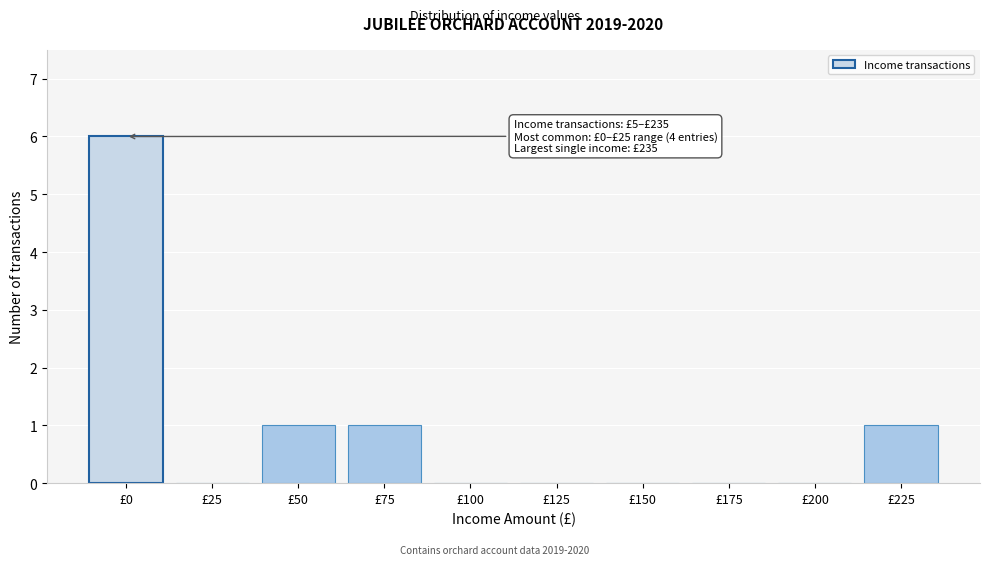

Reading right to left, what are all the values shown in this chart?

£225=1	£200=0	£175=0	£150=0	£125=0	£100=0	£75=1	£50=1	£25=0	£0=6